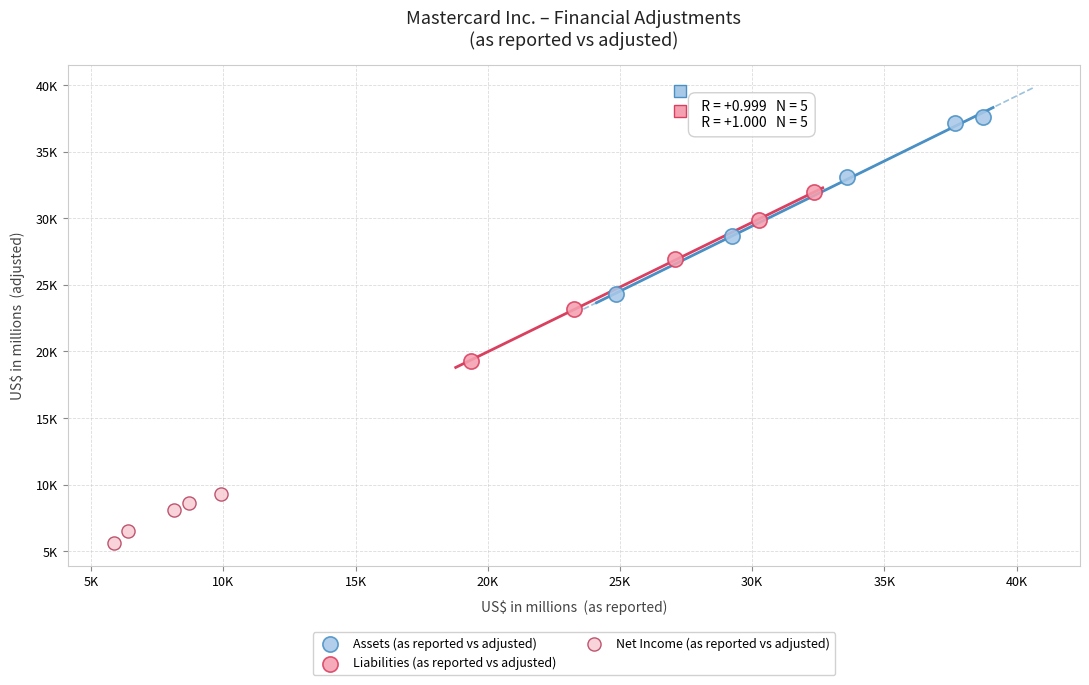

Which series has the widest spread of Y values?

Assets (as reported vs adjusted)